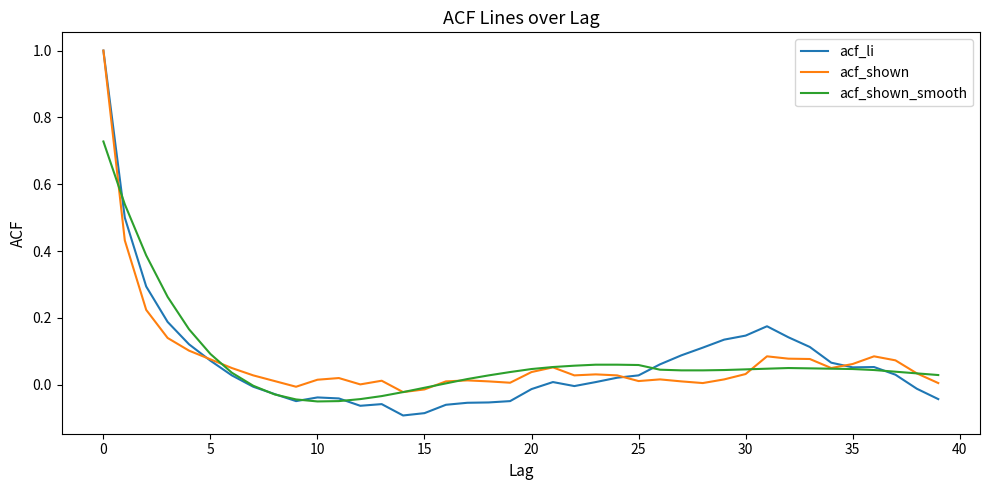

Which series has the largest range (max minus min)?

acf_li